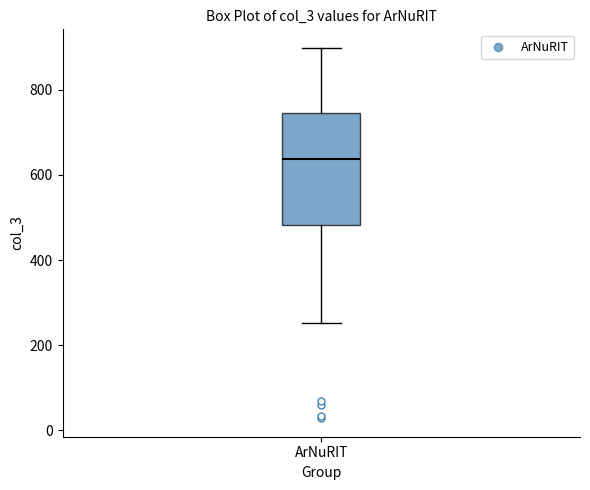

Transcribe this box plot: give where the median line is, the range the box spans, and where the two whiskers end, as read against the y-axis. The values are not printed on the chart, so give them approximately, as read against the axis.

median 640, box 480 to 740, whiskers 260 to 900